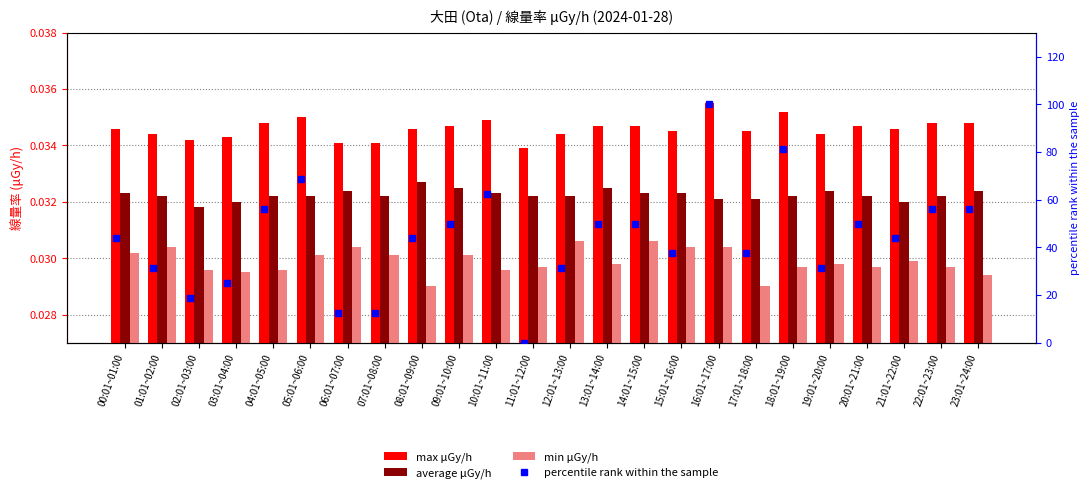

What is the label of the 16th bar from the right?

08:01~09:00